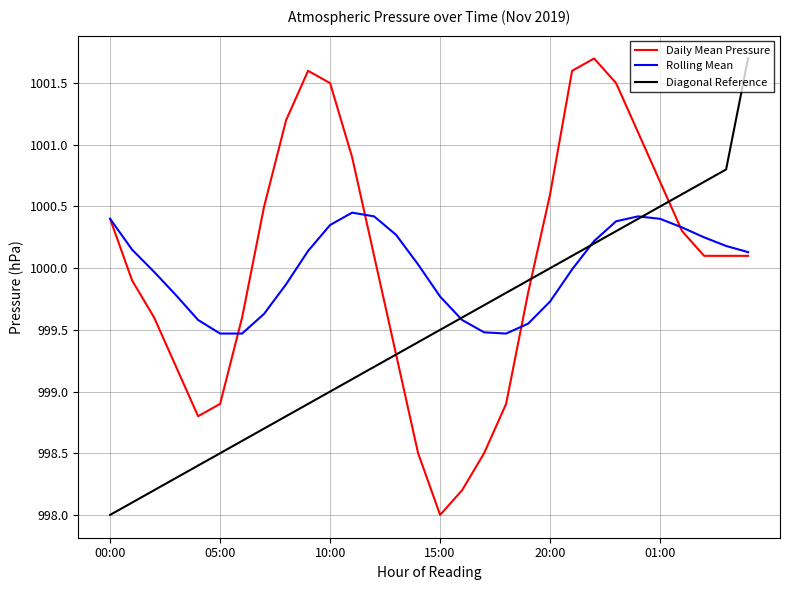

What is the smallest value displayed?

998.0